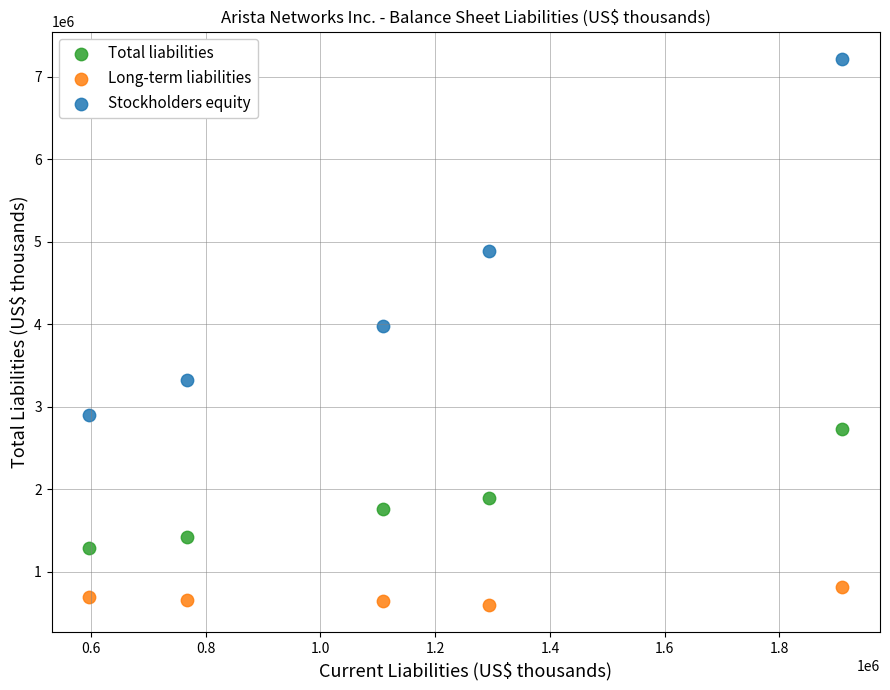

Which series reaches the maximum Y coordinate?

Stockholders equity